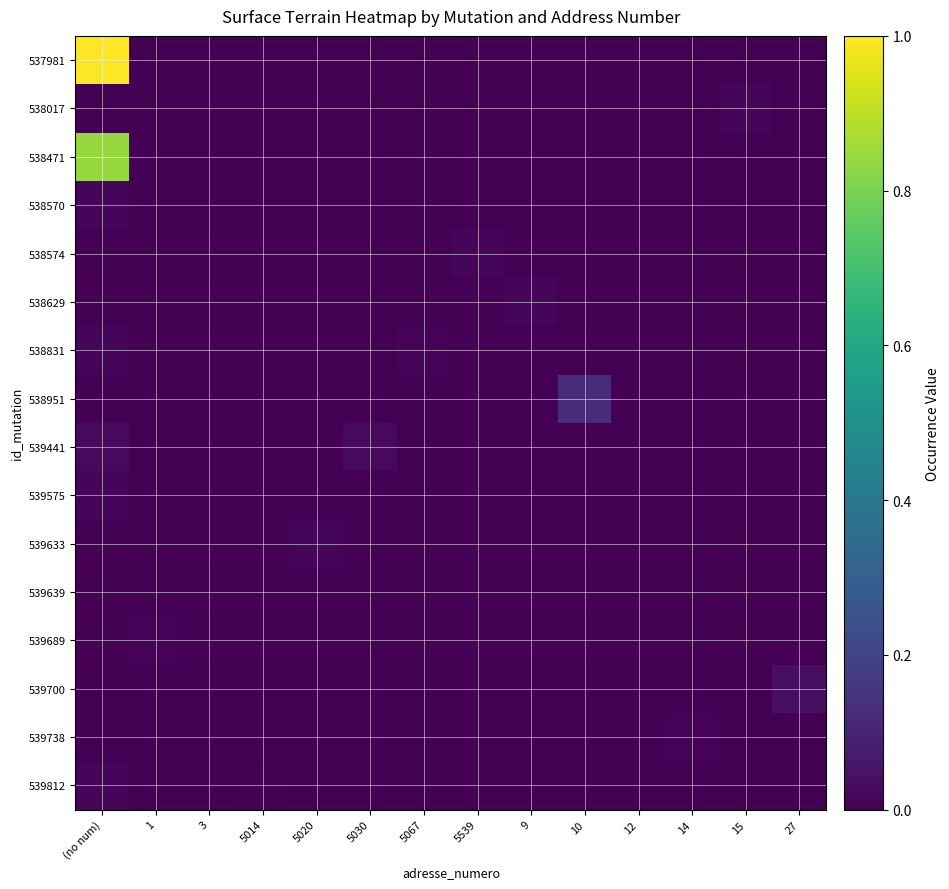

List the series in order of their peak value, highest first.

537981, 538471, 538951, 539700, 539441, 538570, 538574, 538017, 539812, 538831, 538629, 539633, 539575, 539738, 539689, 539639